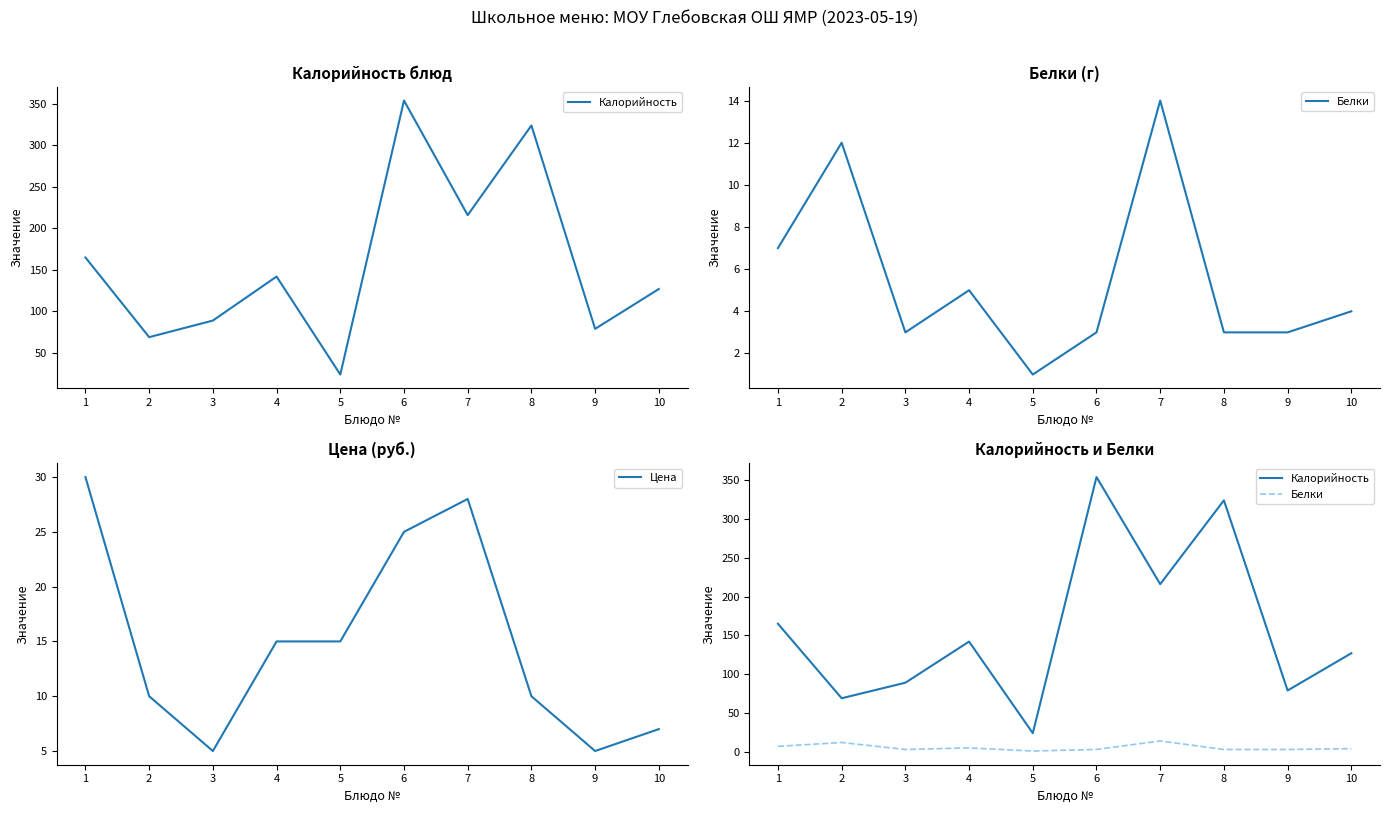

What is the average value of the Белки series?

6